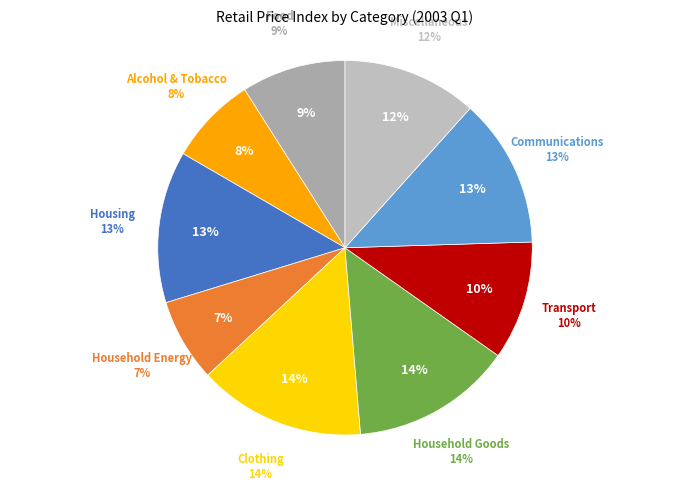

To the nearest percent, what is the combined percentage of Household Energy and Clothing?

22%